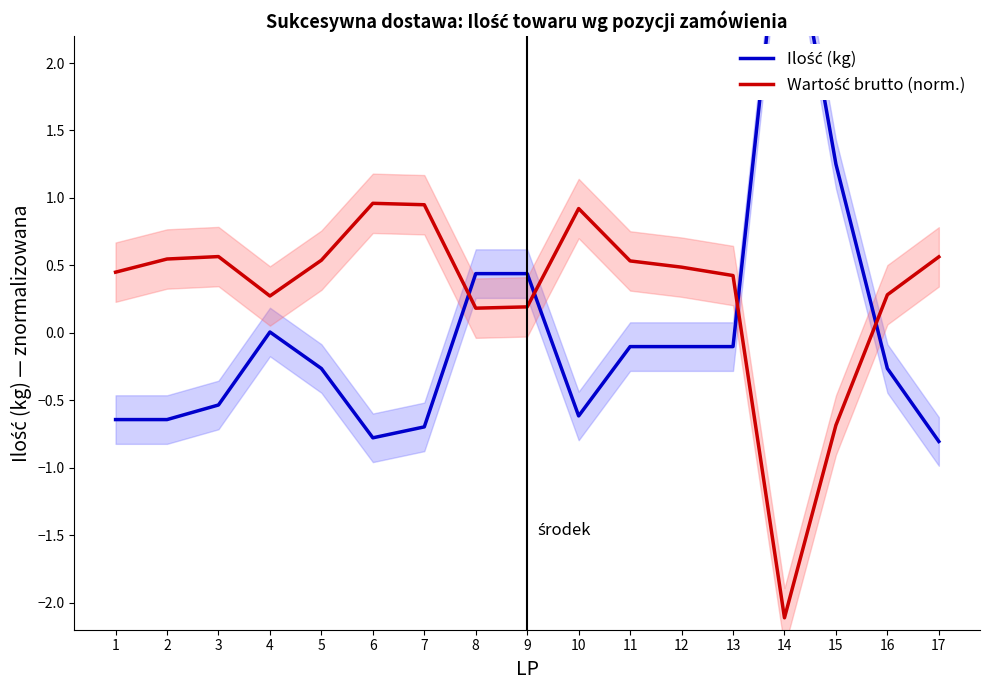

Which has a higher value, 17 or 11?

11